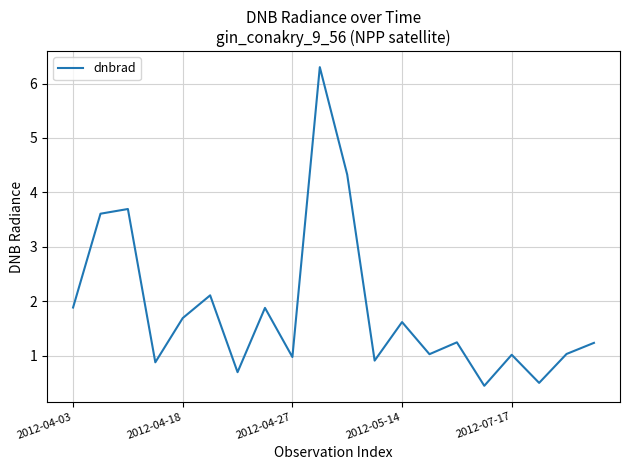

What is the minimum value shown in the chart?

0.4